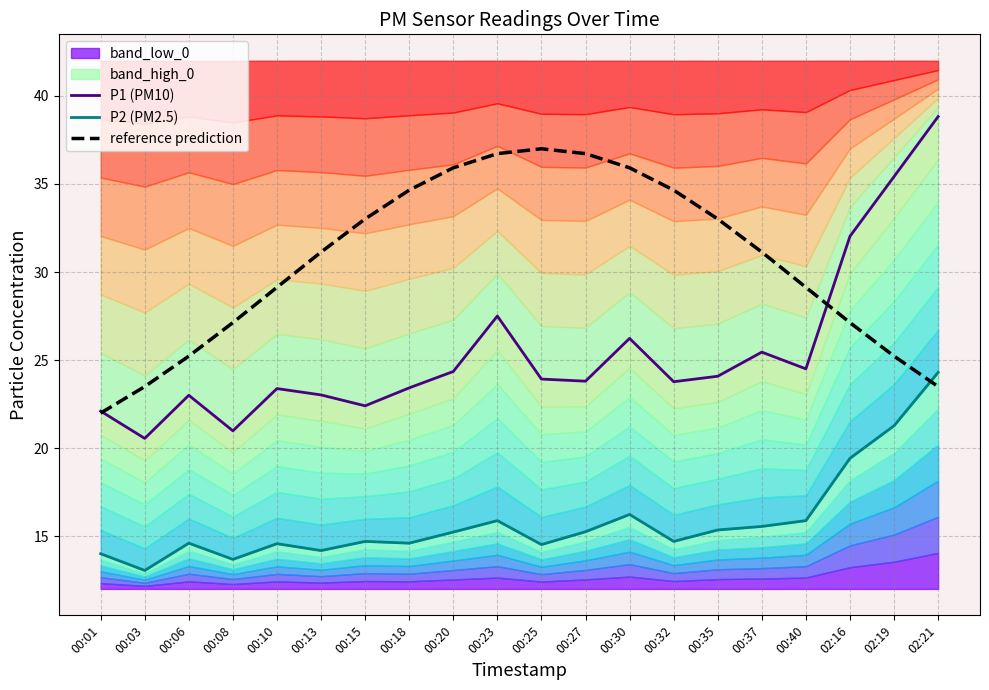

How many lines are shown in the chart?

3